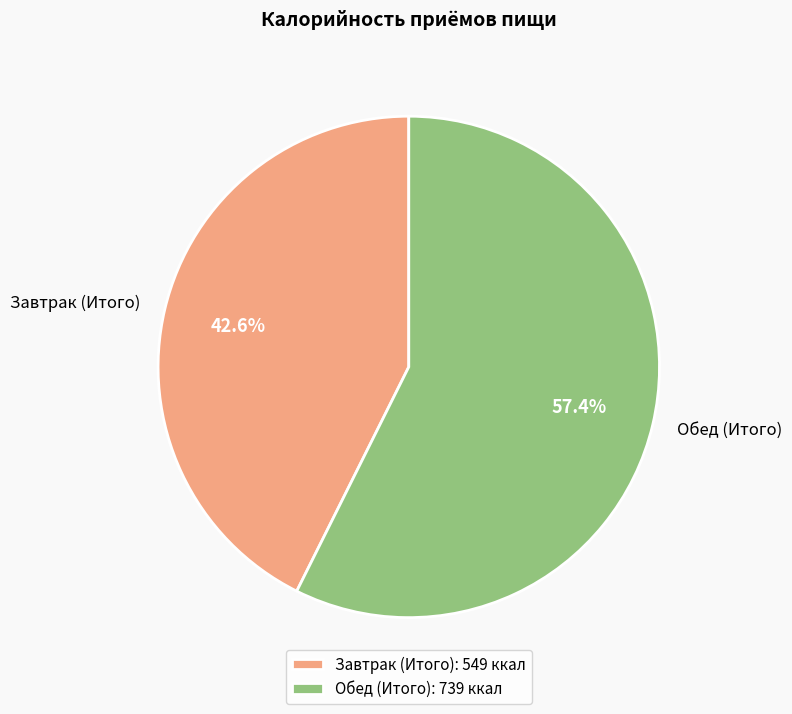

Approximately how many times larger is the value at Завтрак (Итого) compared to Обед (Итого)?

0.7